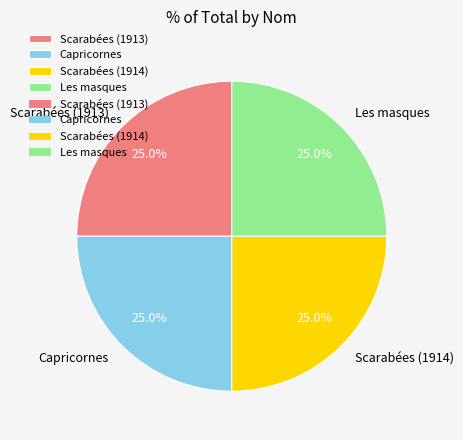

True or false: Capricornes accounts for 11% of the total.

False